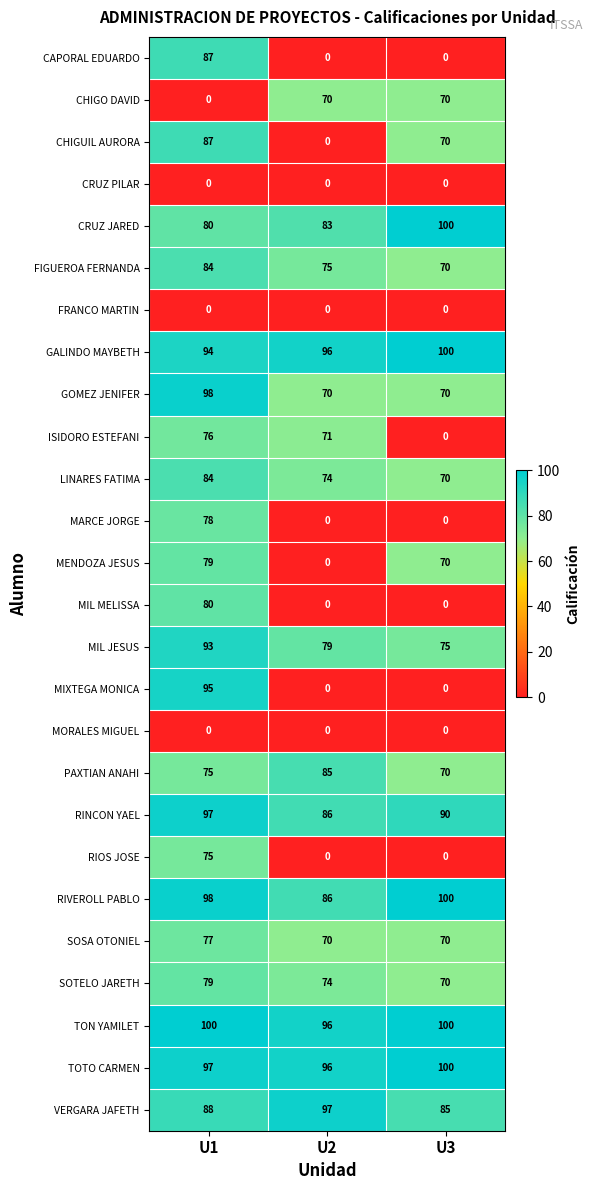

The LINARES FATIMA series shows 70 at U3. True or false?

True